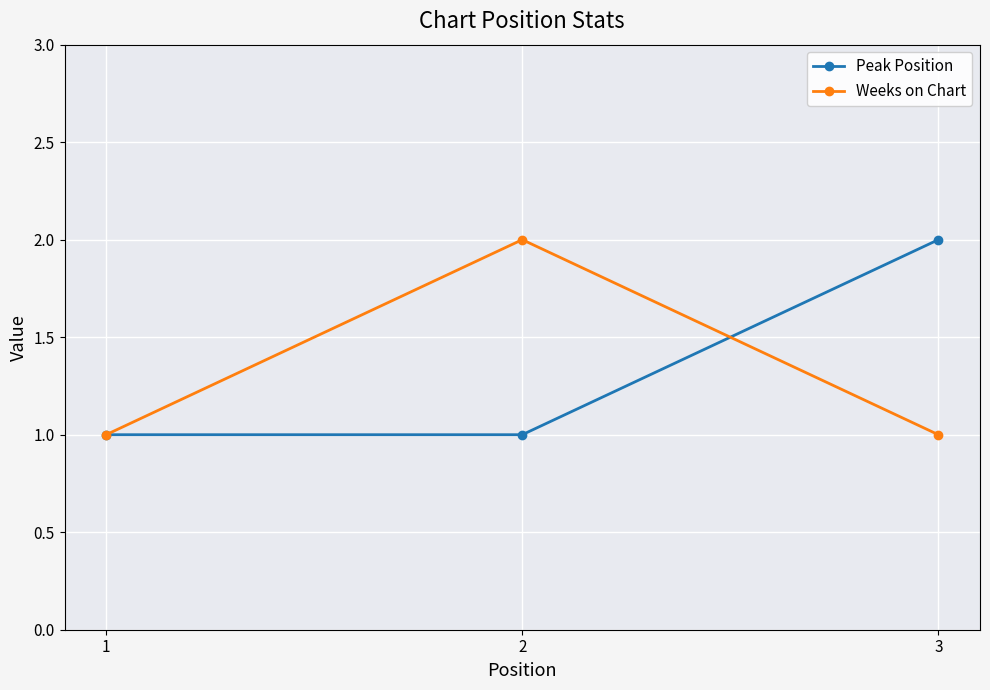

Rank the series at 3 from highest to lowest value.

Peak Position, Weeks on Chart